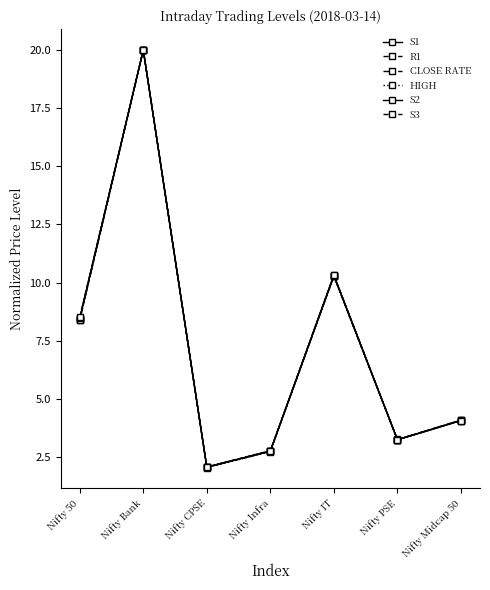

The value of S2 at Nifty 50 is 8.5. True or false?

True